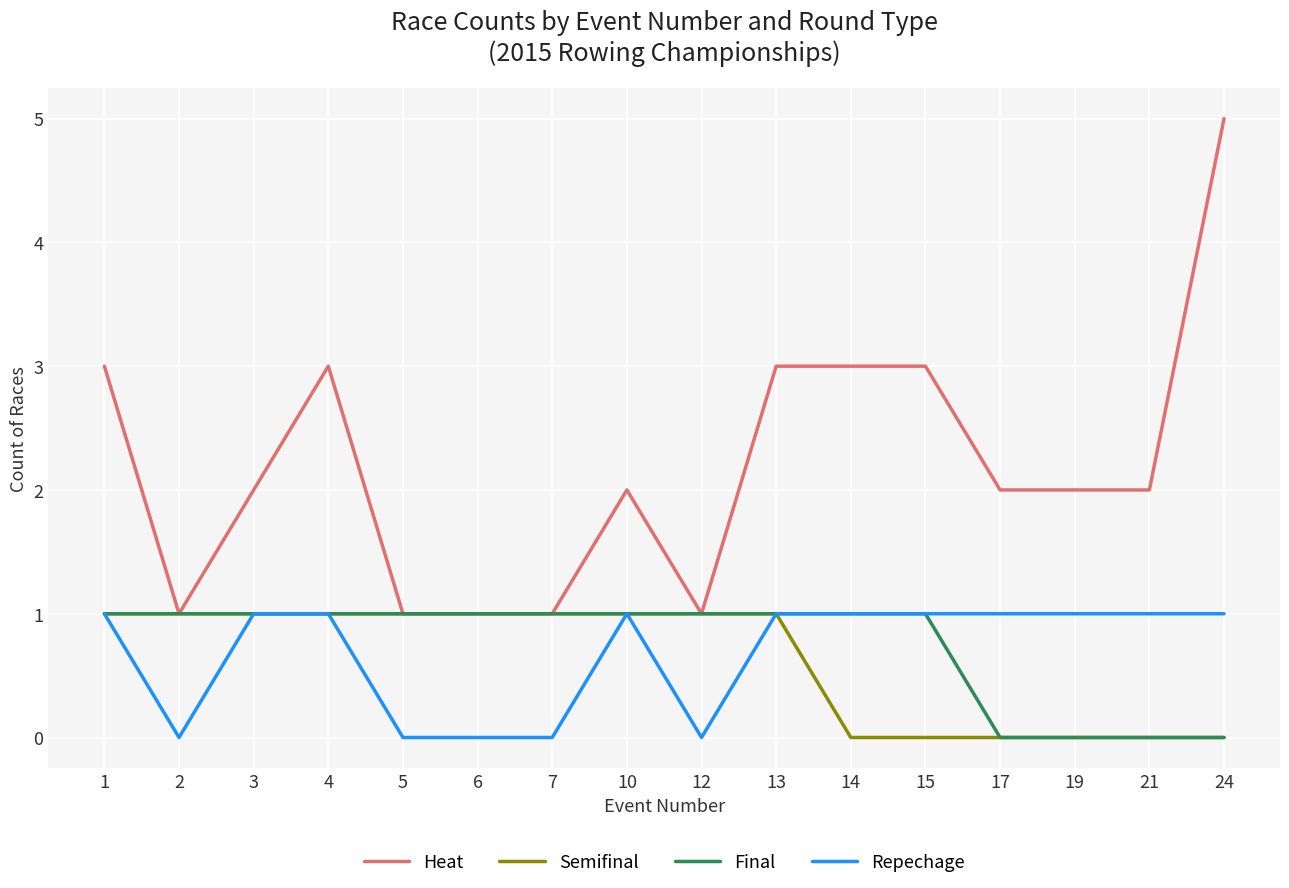

Which series has the largest total across all categories?

Heat